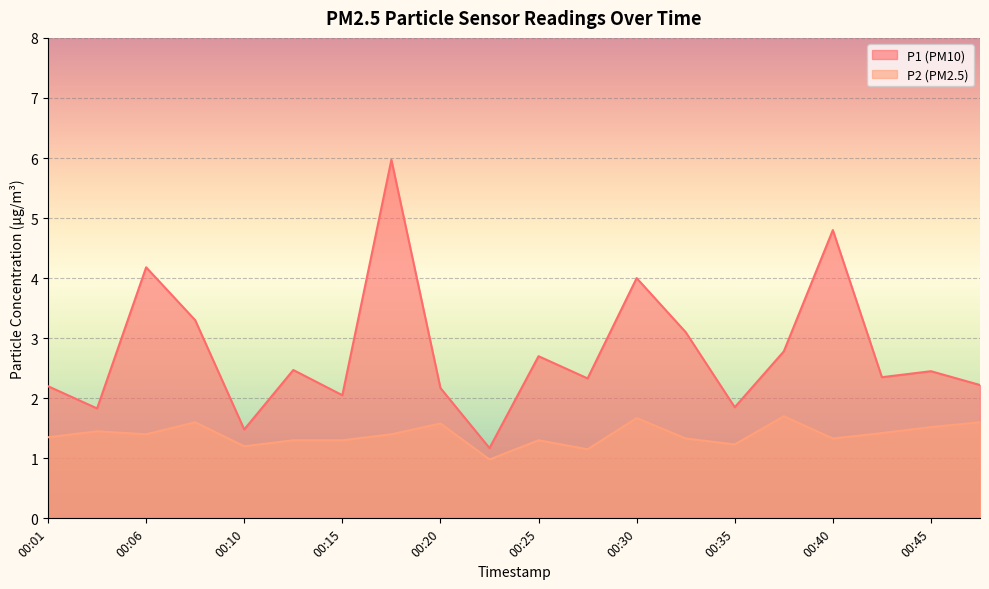

True or false: P1 and P2 intersect in this chart.

False